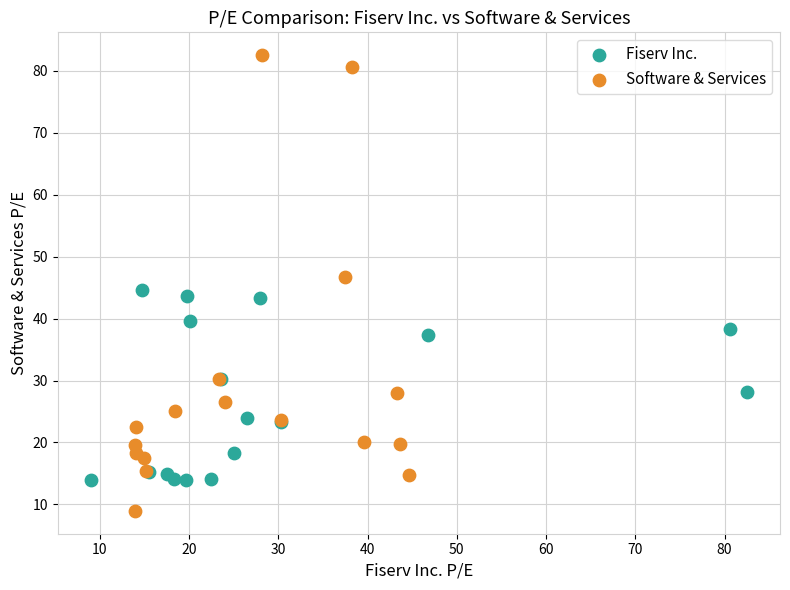

Which series has the largest Y range (max minus min)?

Software & Services